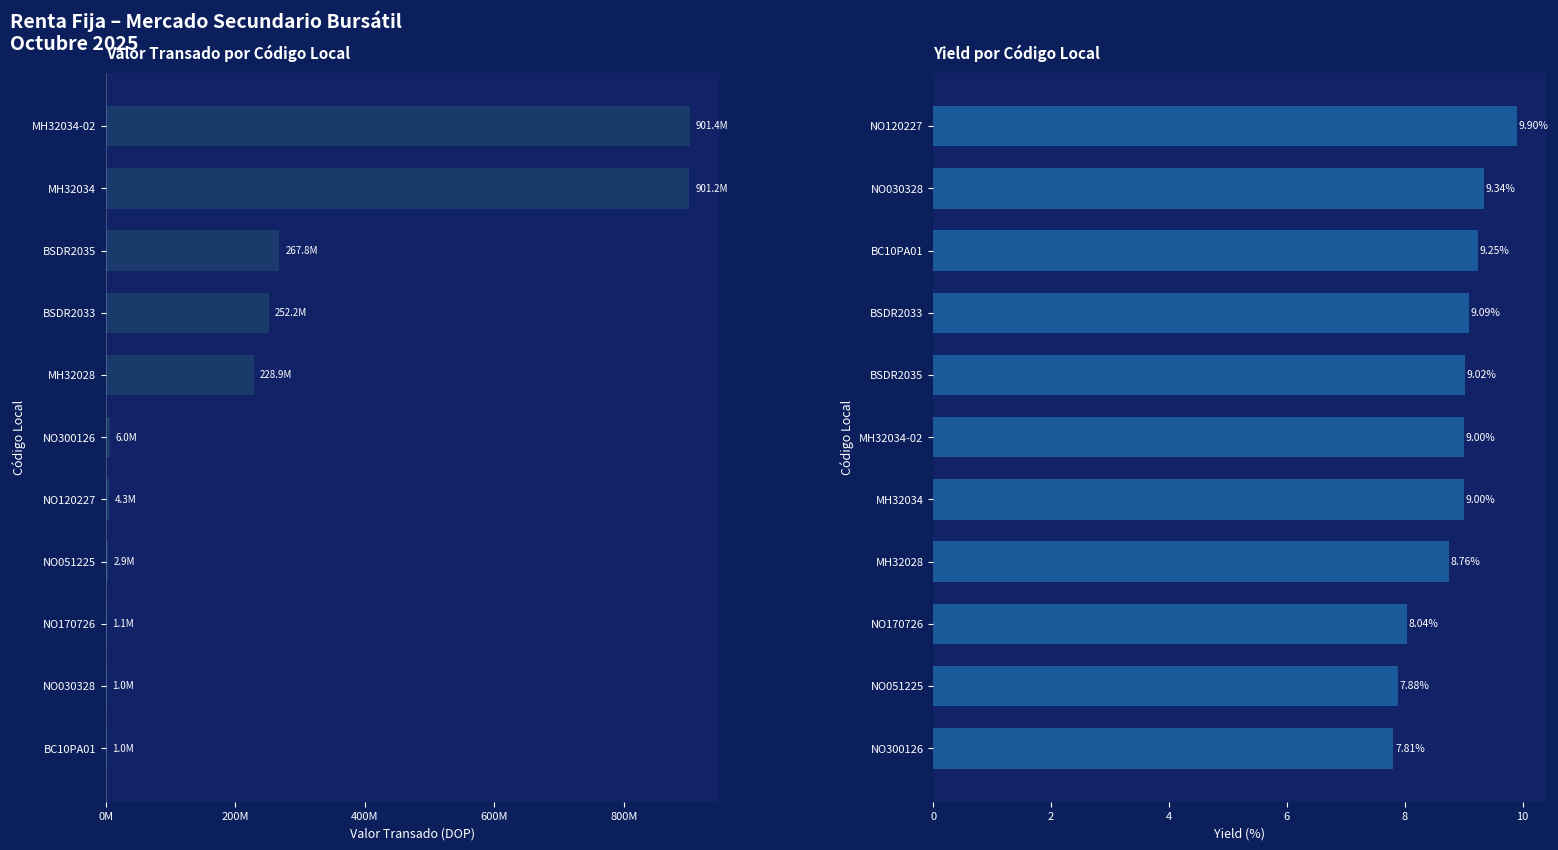

What is the difference between the maximum and second lowest values in the Yield series?

2.0